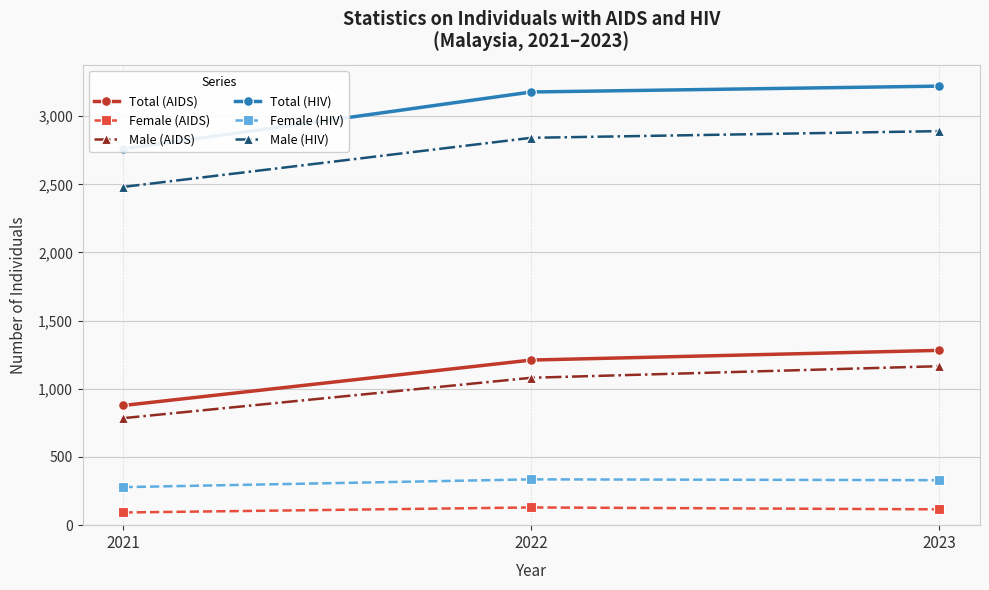

Is this an area chart (filled region under the line)?

No